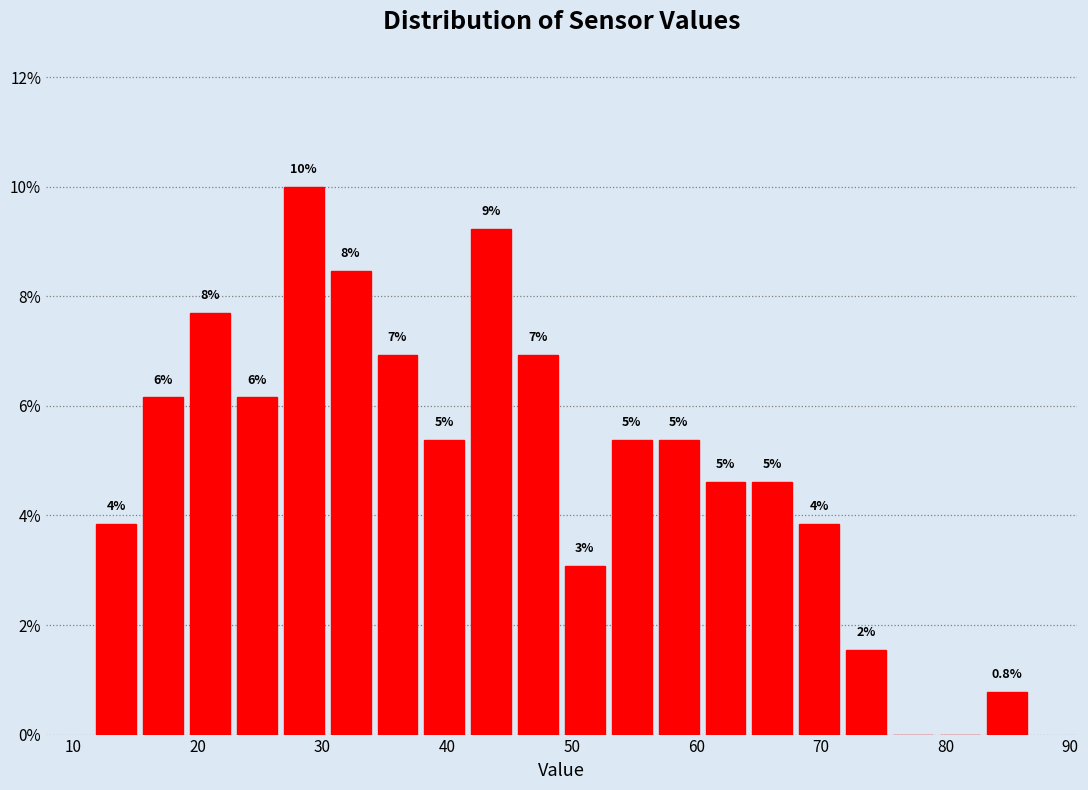

Around what value on the x-axis is the tallest bar? Give the approximate position of its centre, as read against the axis.

29